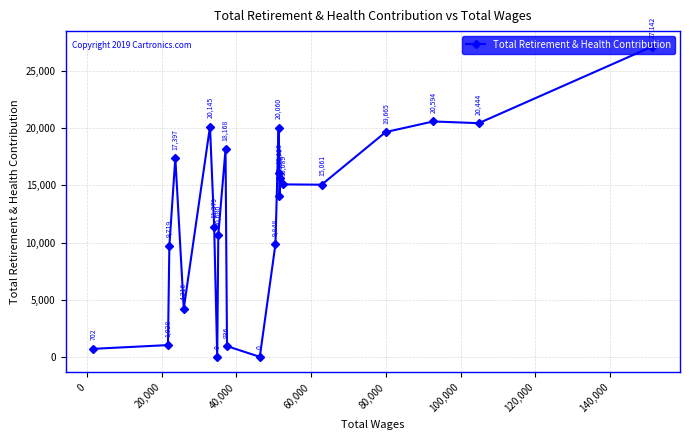

True or false: there are more than 1 points higher than both neighbors.

True